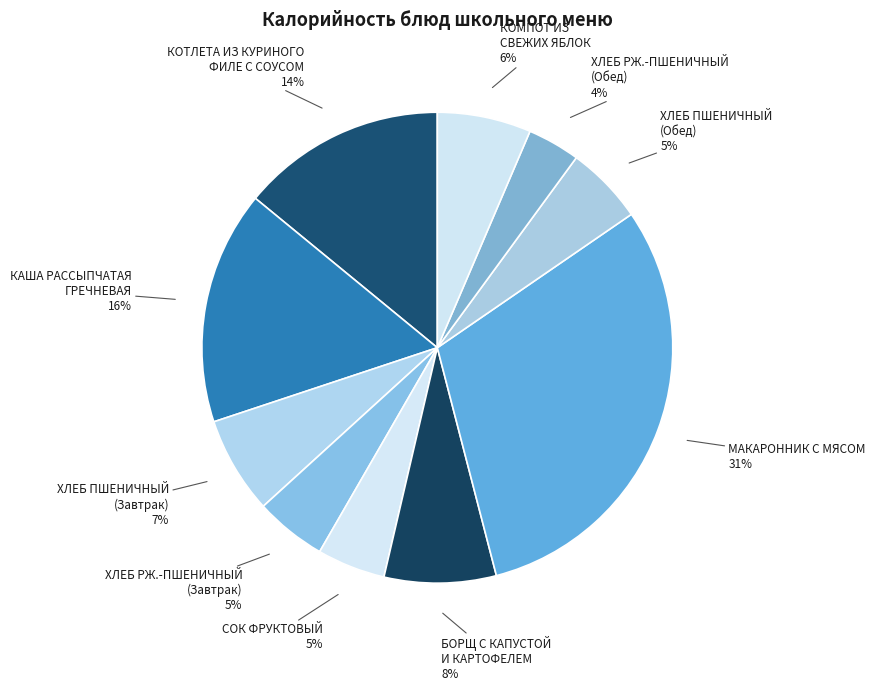

To the nearest percent, what percentage of the pie is БОРЩ С КАПУСТОЙ И КАРТОФЕЛЕМ?

8%